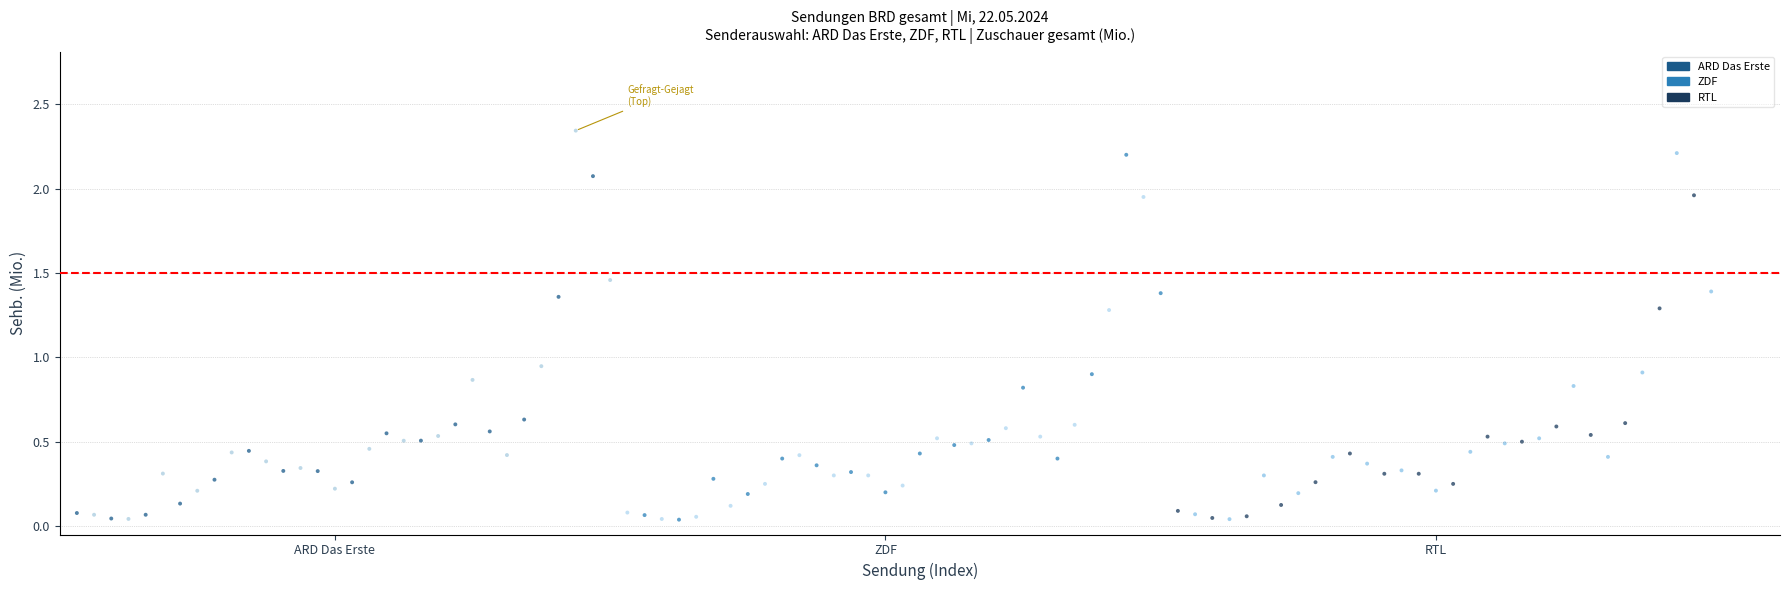

Which series contains the highest Y value?

ARD Das Erste